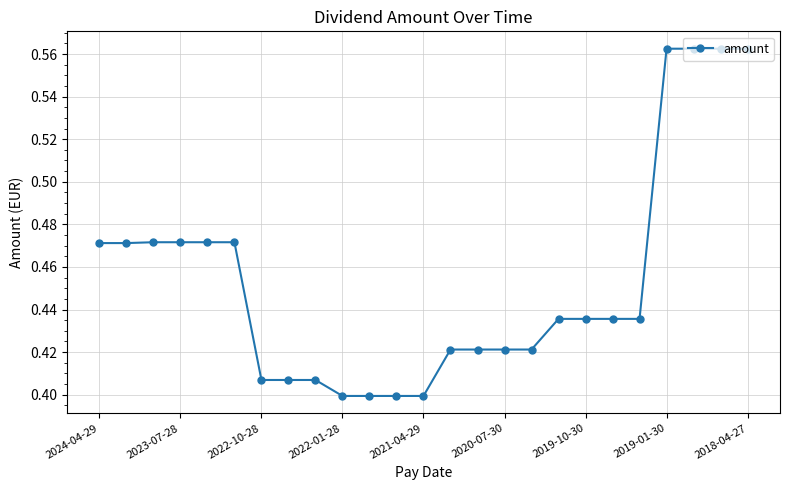

Does the chart have visible grid lines?

Yes